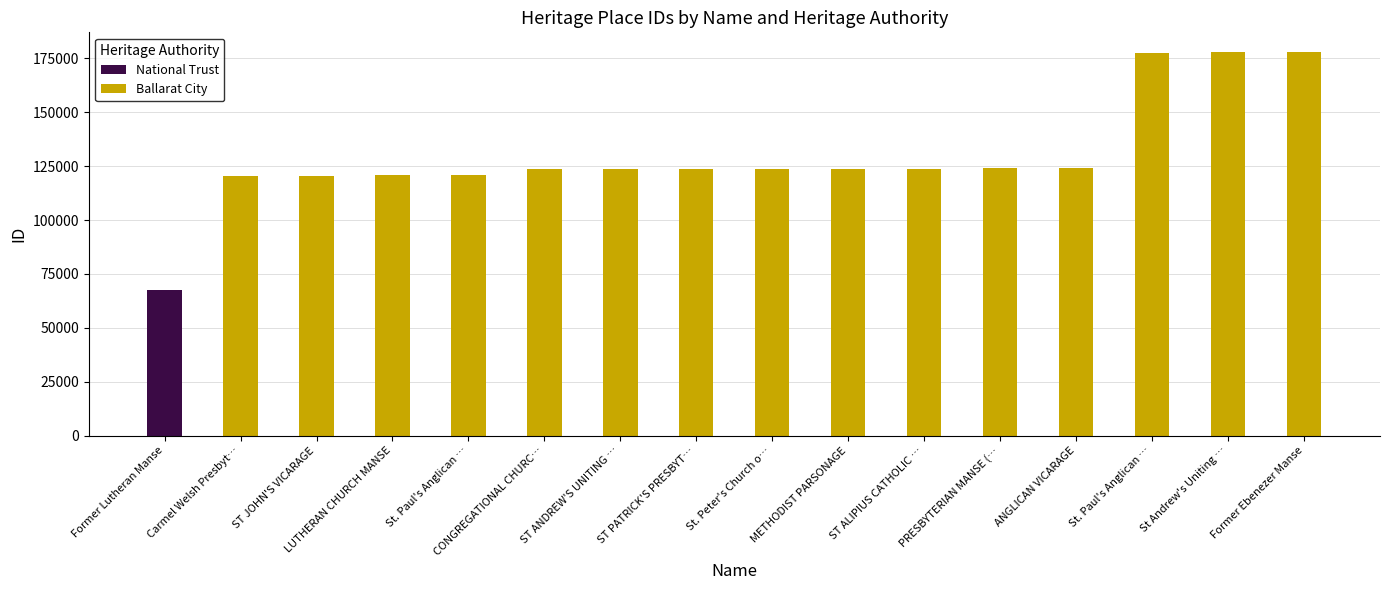

Is it true that the value at CONGREGATIONAL CHURC… is 210115?

False